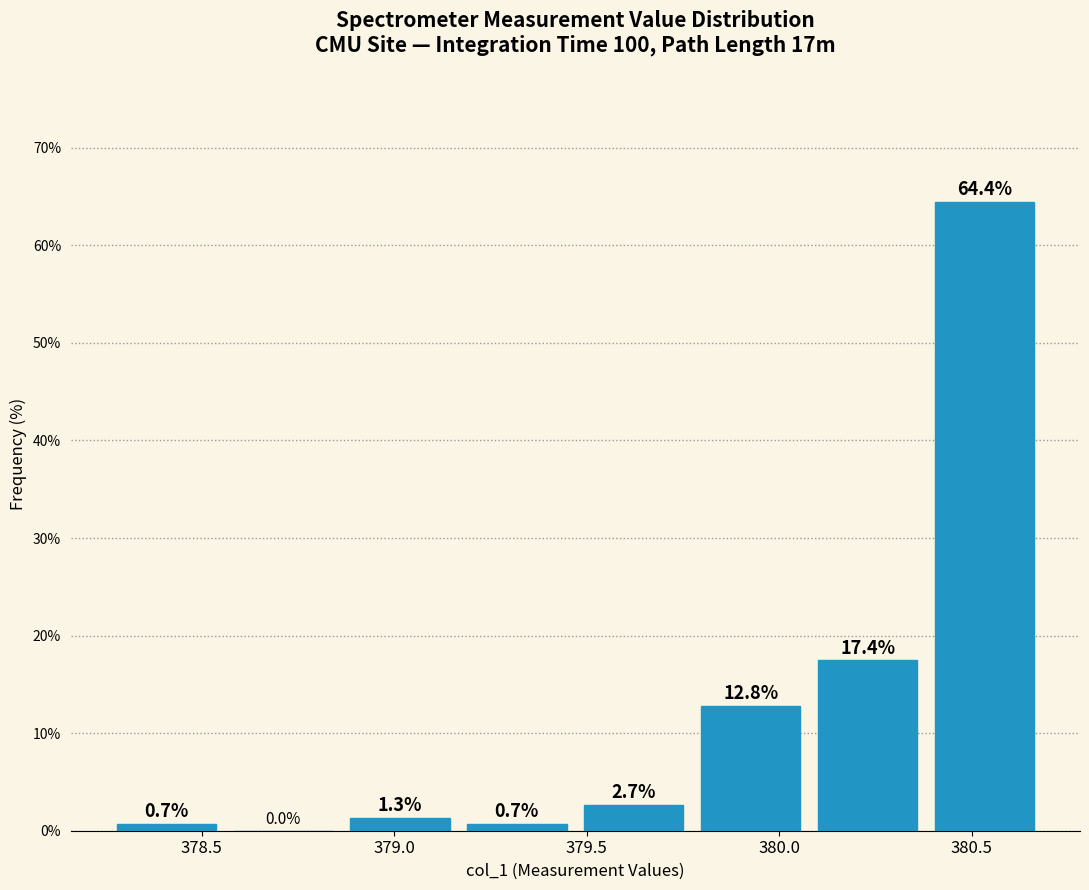

Which range on the x-axis has the tallest bar?

380.40 to 380.70